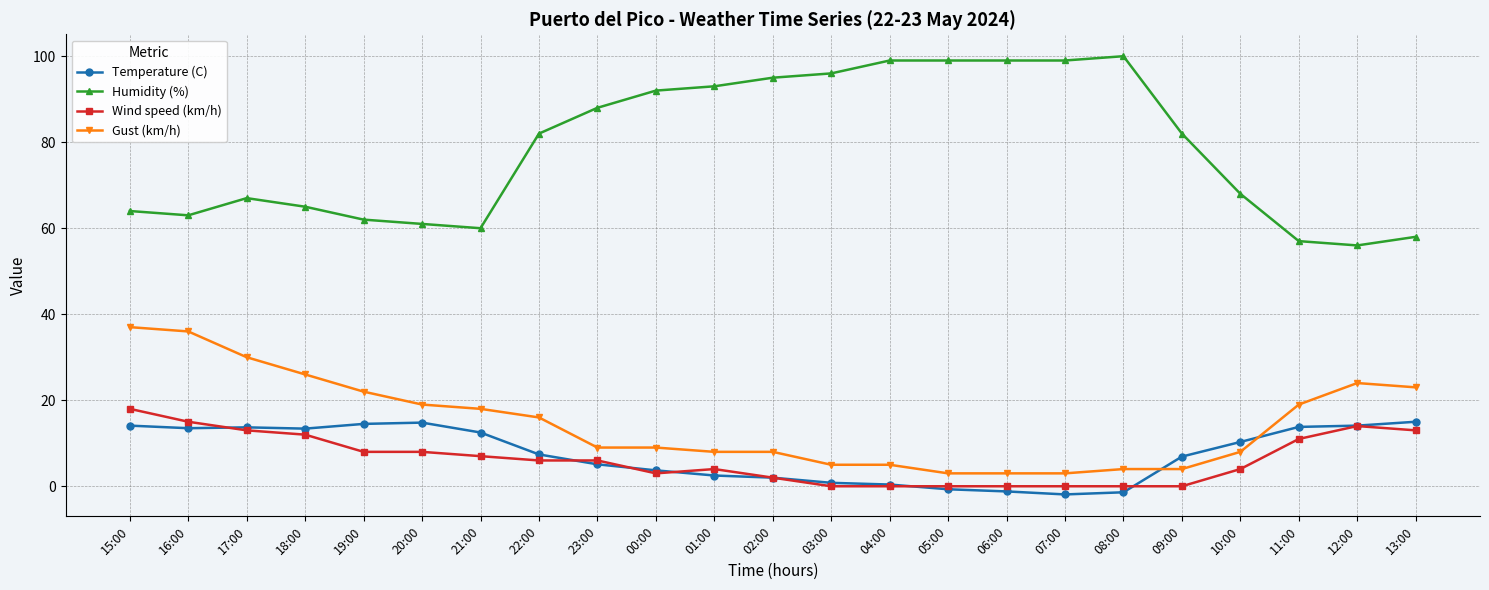

Count the number of data series in this chart.

4